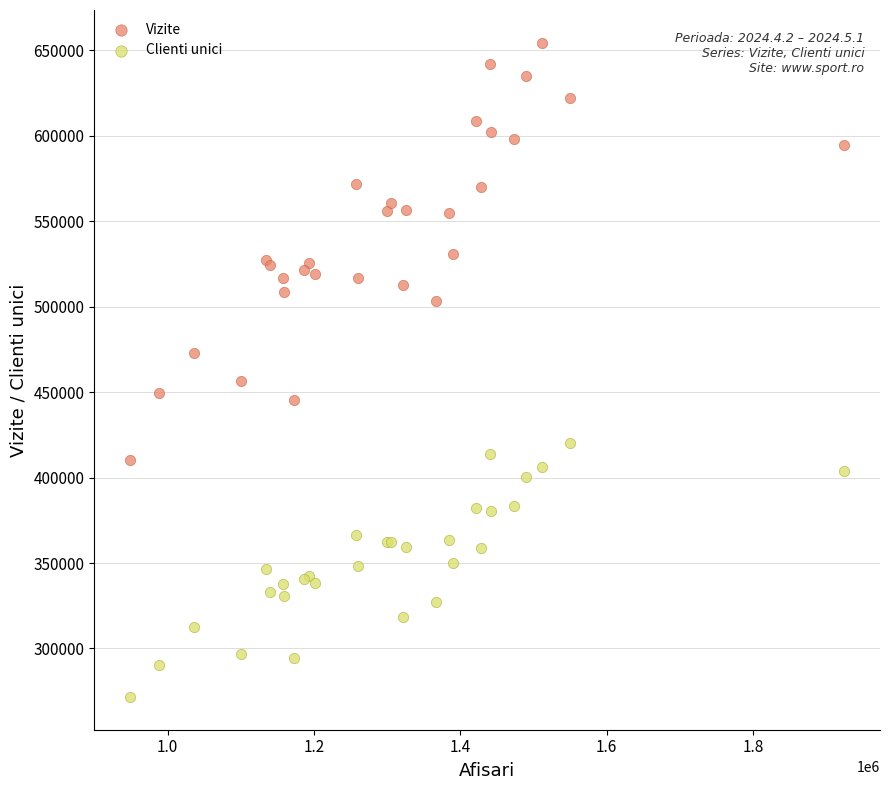

Which series reaches the minimum Y coordinate?

Clienti unici